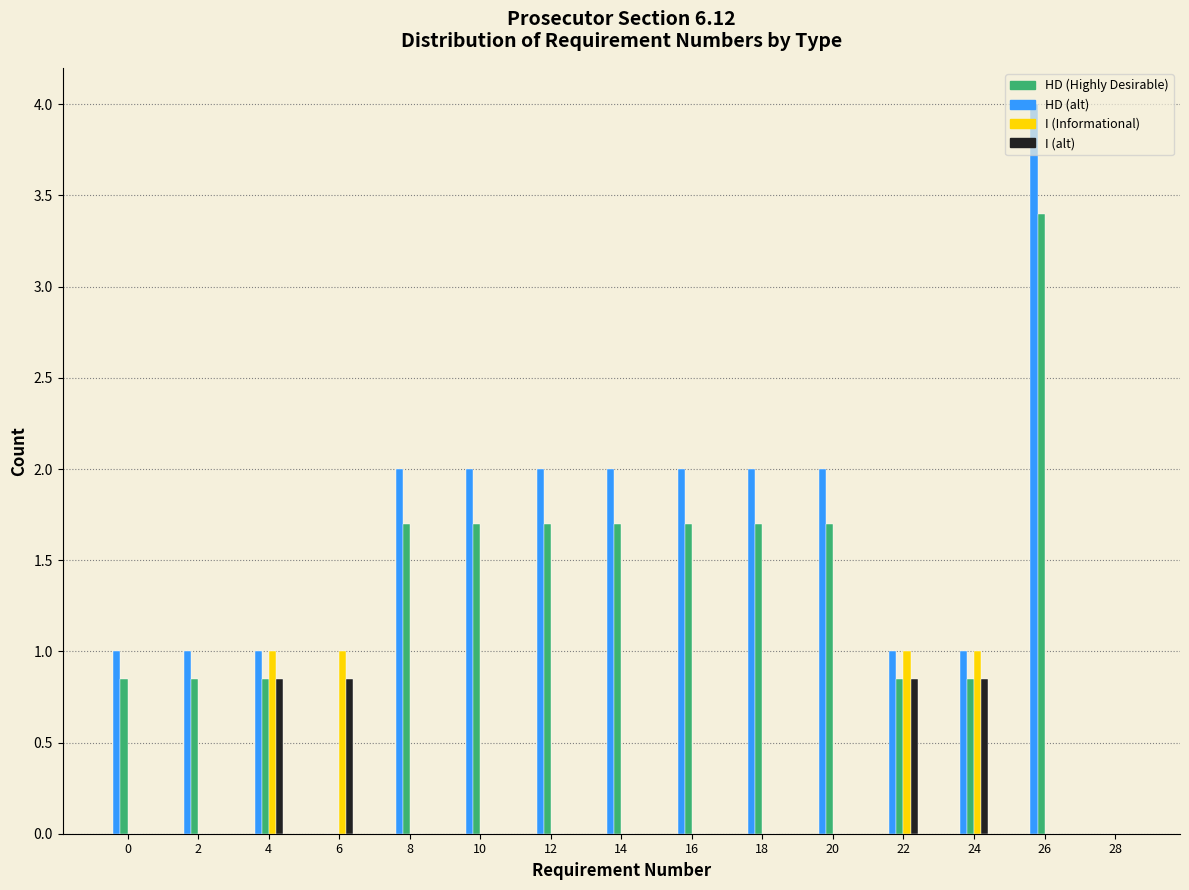

What is the total value across all series at 22?

3.7